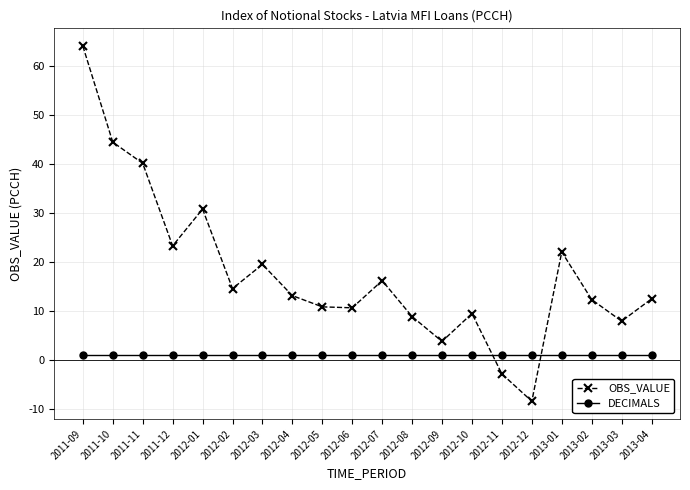

Rank the series by their maximum value, from highest to lowest.

OBS_VALUE, DECIMALS